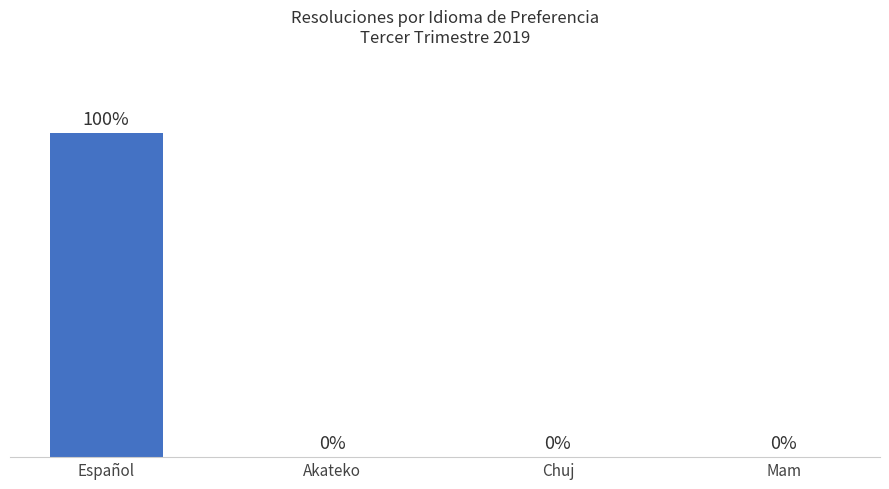

Between Español and Akateko, which is larger?

Español